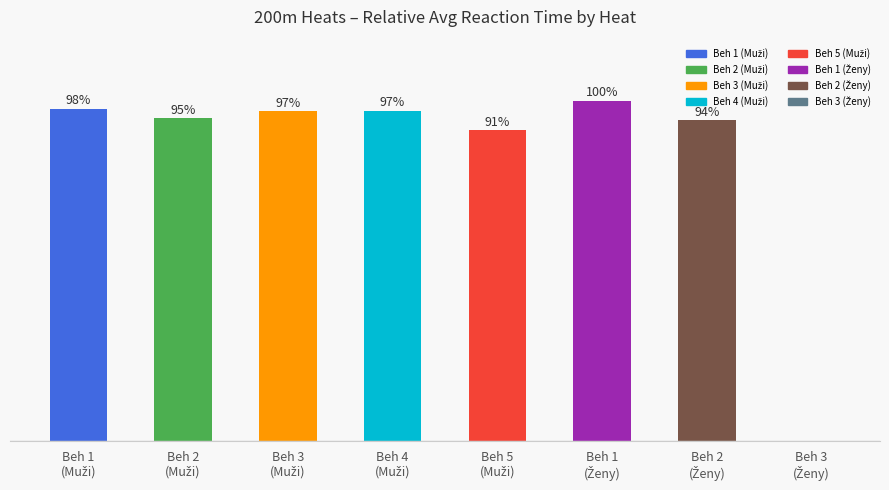

The chart shows a value of 153.4 at Beh 5
(Muži). True or false?

False